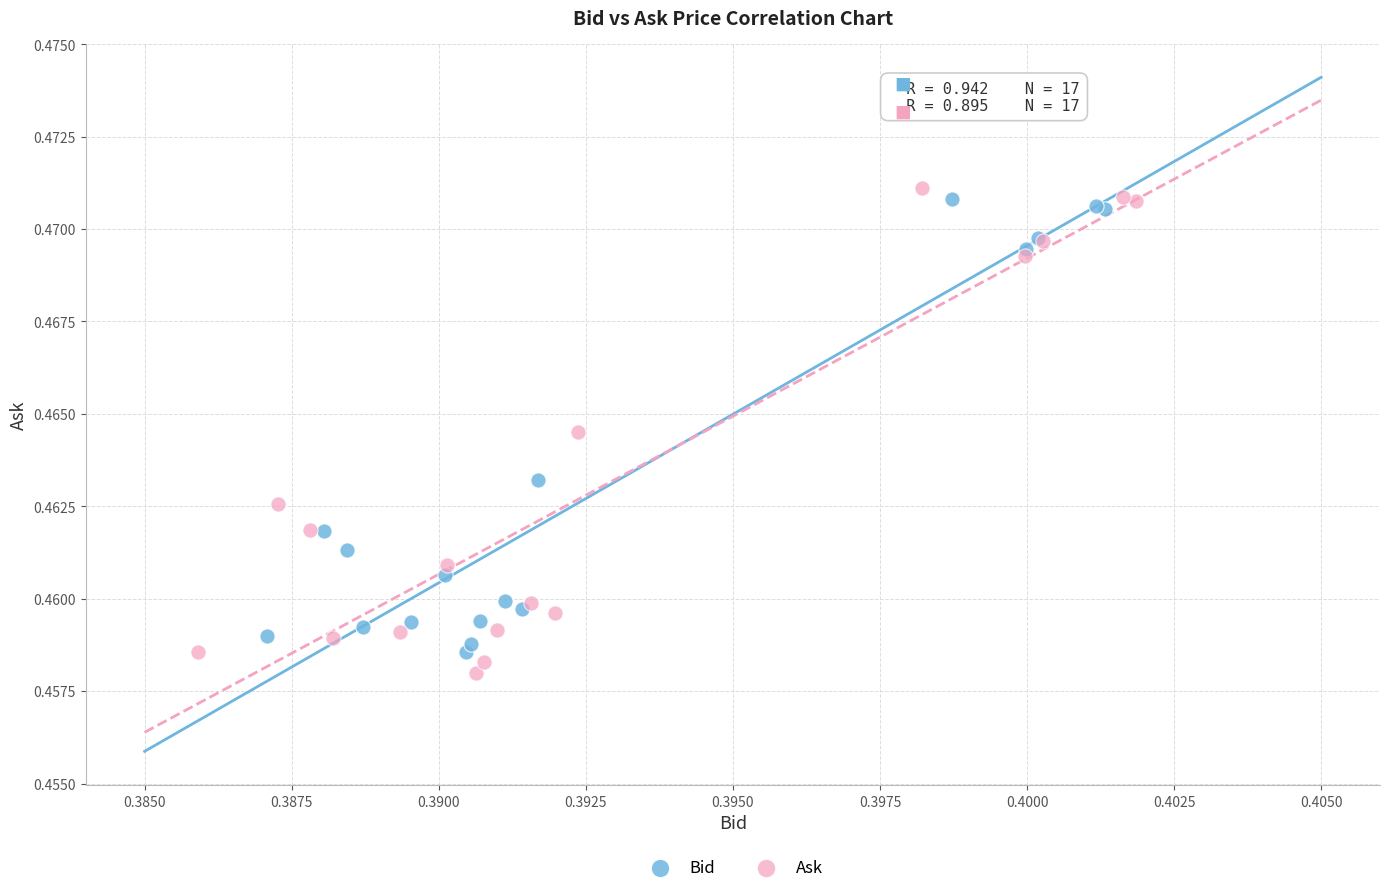

Which series reaches the maximum Y coordinate?

Ask